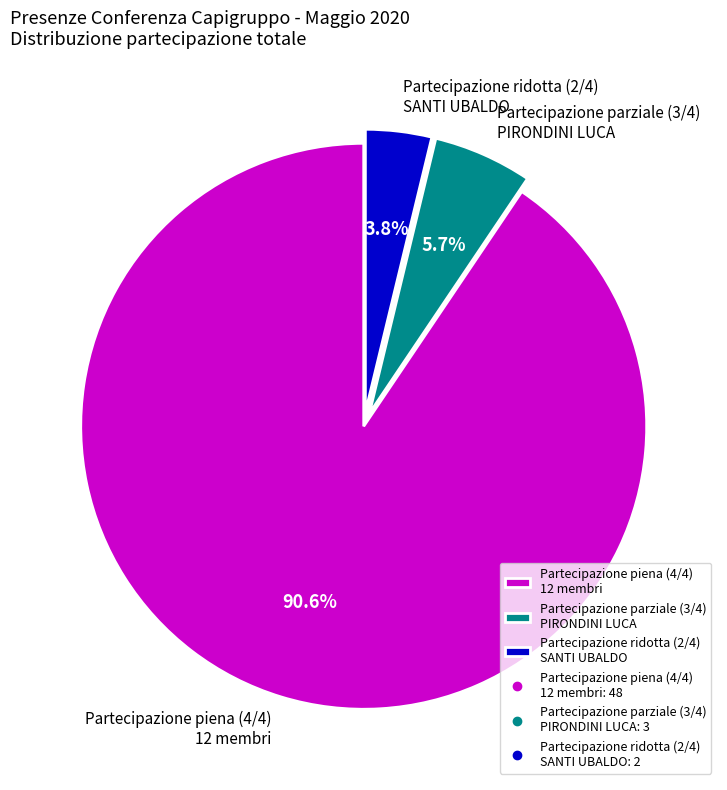

Which has a higher value, Partecipazione piena (4/4) 12 membri or Partecipazione ridotta (2/4) SANTI UBALDO?

Partecipazione piena (4/4) 12 membri